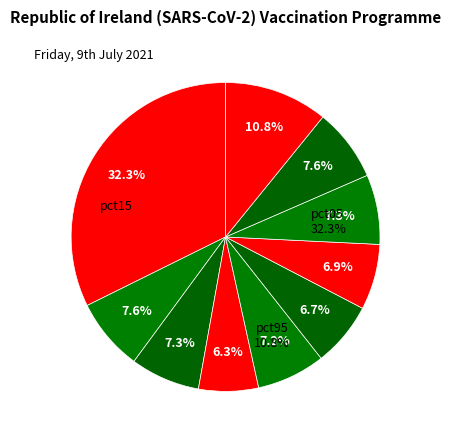

What percentage is NOT represented by pct55?

93.3%